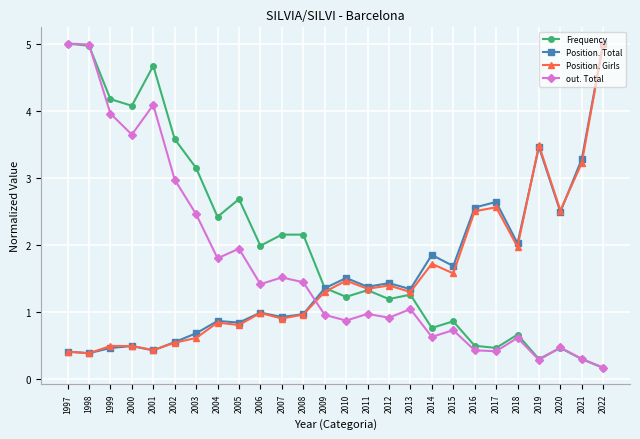

Which category has the lowest value across all series?

2022